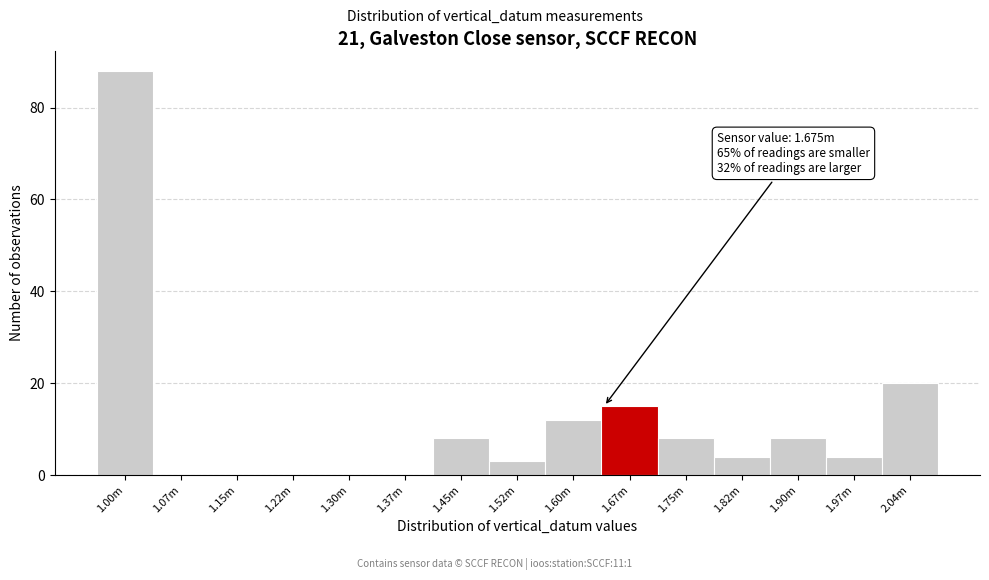

Reading right to left, what are all the values shown in this chart?

2.04m=20	1.97m=4	1.90m=8	1.82m=4	1.75m=8	1.67m=15	1.60m=12	1.52m=3	1.45m=8	1.37m=0	1.30m=0	1.22m=0	1.15m=0	1.07m=0	1.00m=88